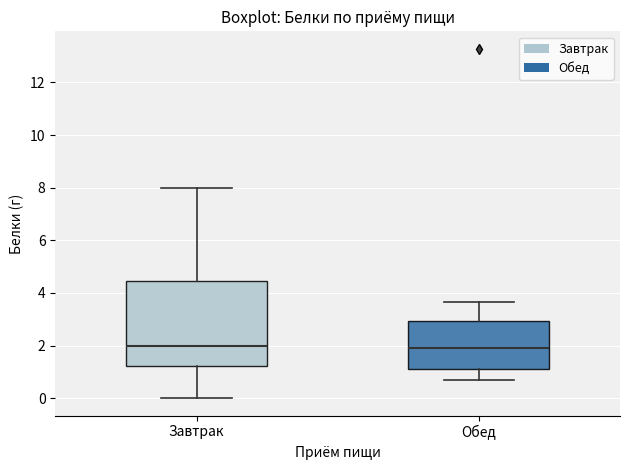

Reading left to right, read every box against the y-axis: the position of its median line, the range the box covers, and the ends of its whiskers. The values are not printed on the chart, so give them approximately, as read against the axis.

Завтрак: median 2.0, box 1.2 to 4.4, whiskers 0.0 to 8.0
Обед: median 1.8, box 1.2 to 3.0, whiskers 0.8 to 3.6